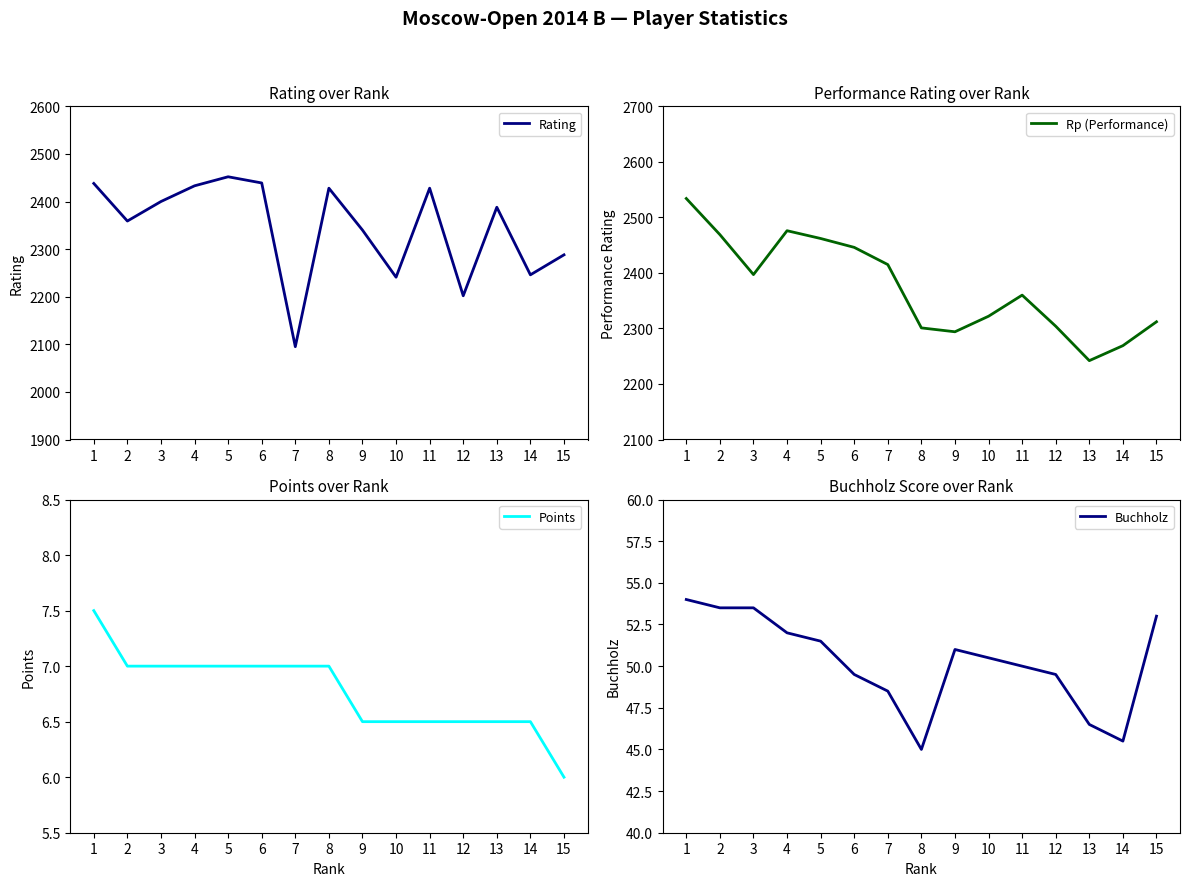

Is this an area chart (filled region under the line)?

No